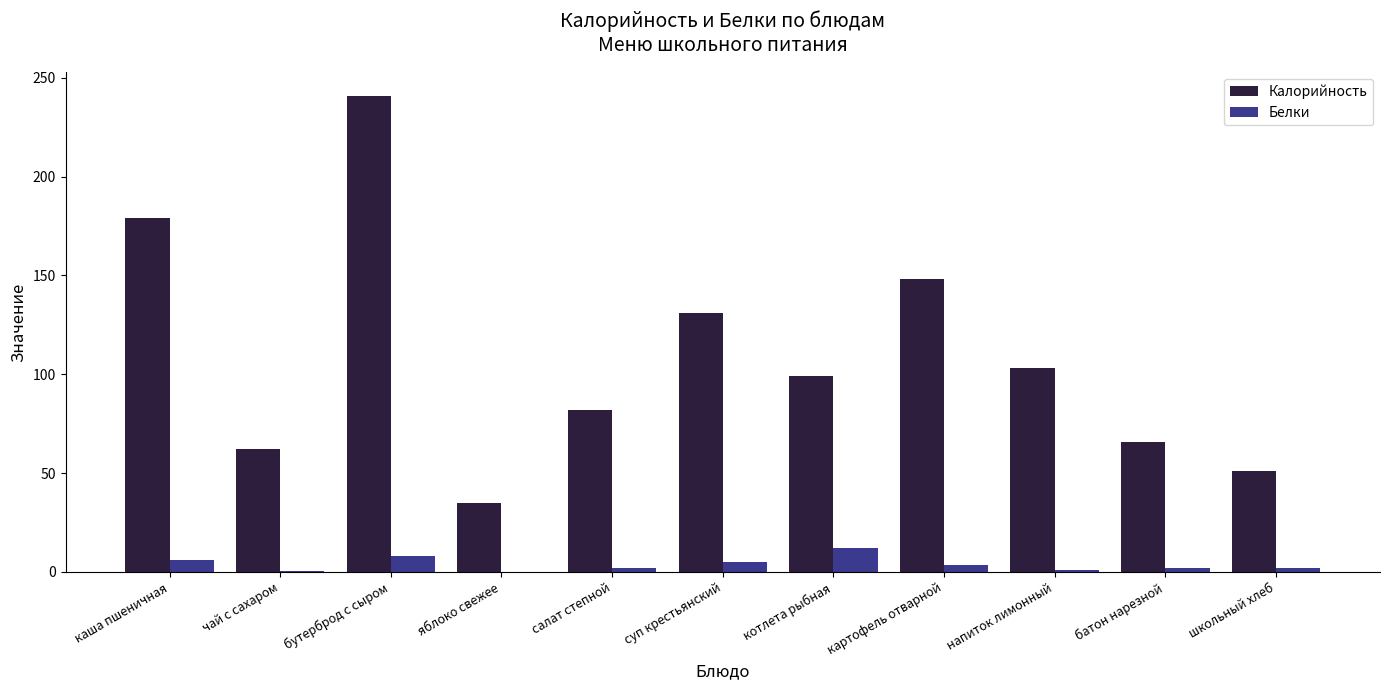

What is the maximum value shown in the chart?

241.0